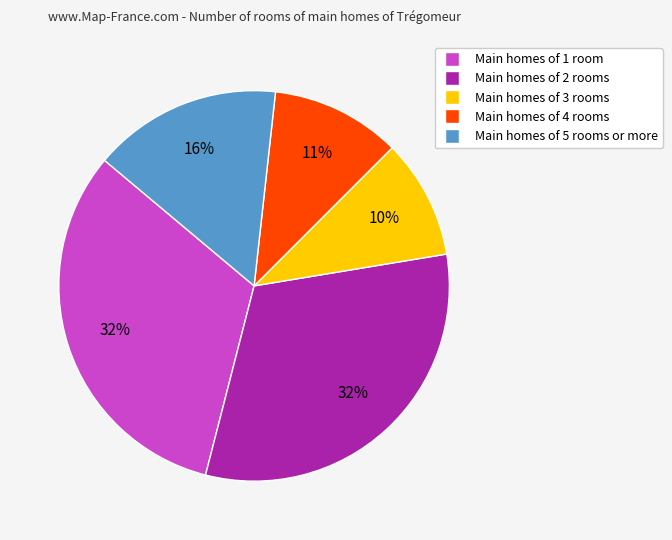

To the nearest percent, what is the difference between the largest and smallest slice percentages?

22%